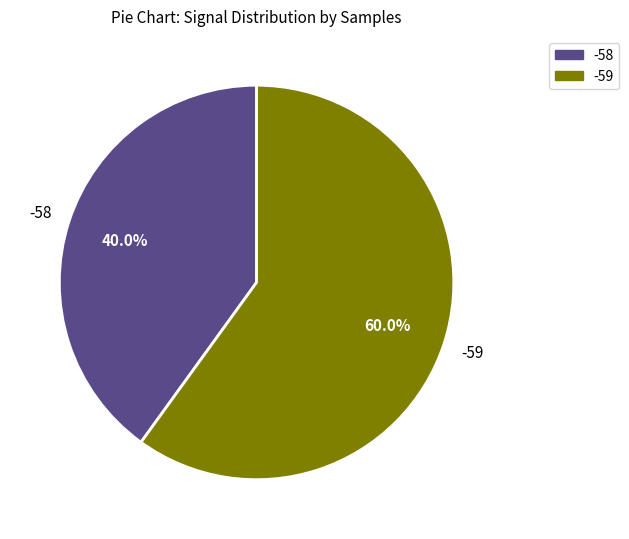

What is the ratio of the value at -58 to the value at -59?

0.7